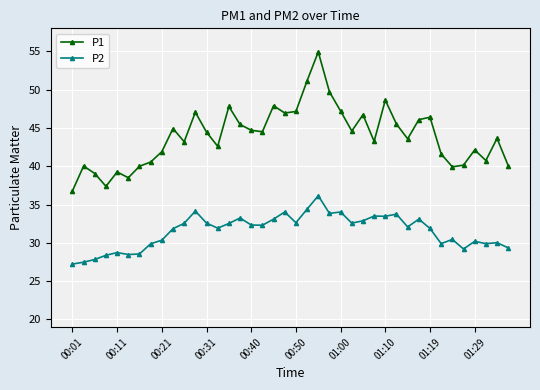

List the series in order of their overall mean, lowest first.

P2, P1